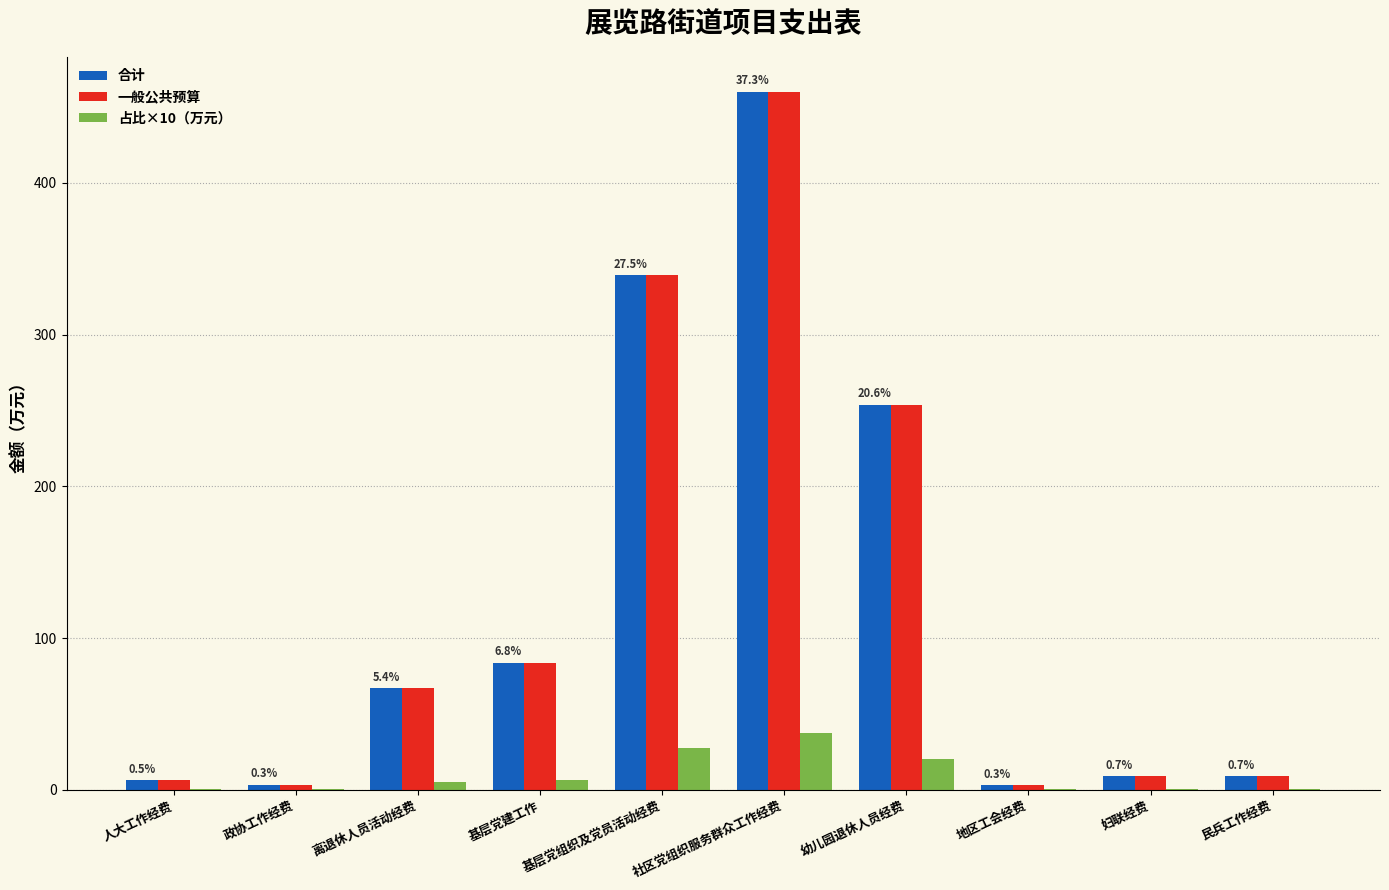

At which category is the sum across all series the highest?

社区党组织服务群众工作经费